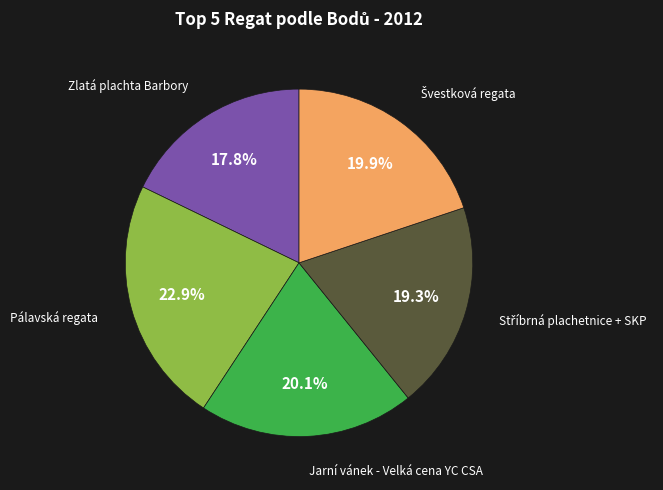

Does any single category account for the majority?

No